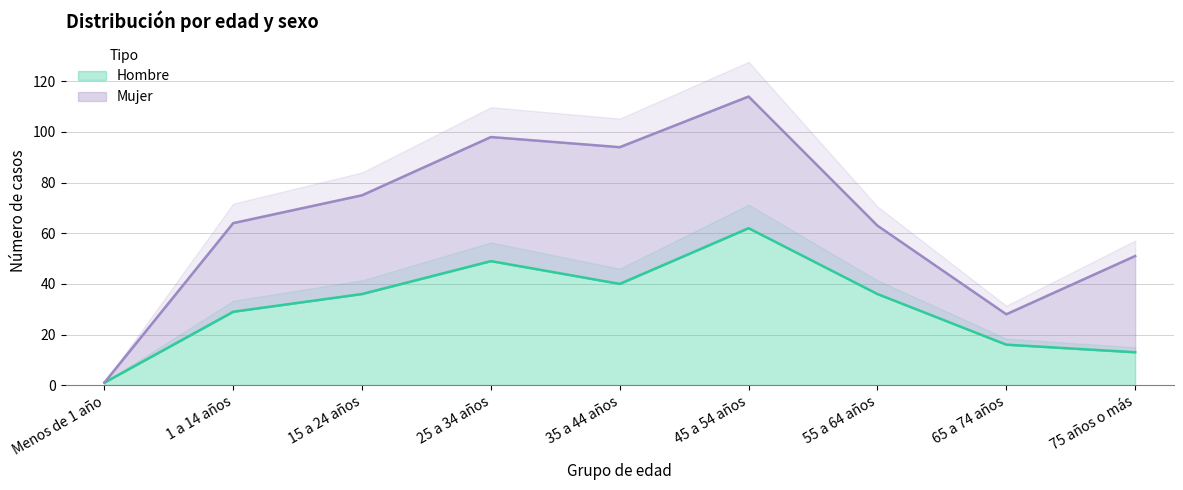

Reading left to right, extract all data points from this chart.

Menos de 1 año=1	1 a 14 años=29	15 a 24 años=36	25 a 34 años=49	35 a 44 años=40	45 a 54 años=62	55 a 64 años=36	65 a 74 años=16	75 años o más=13